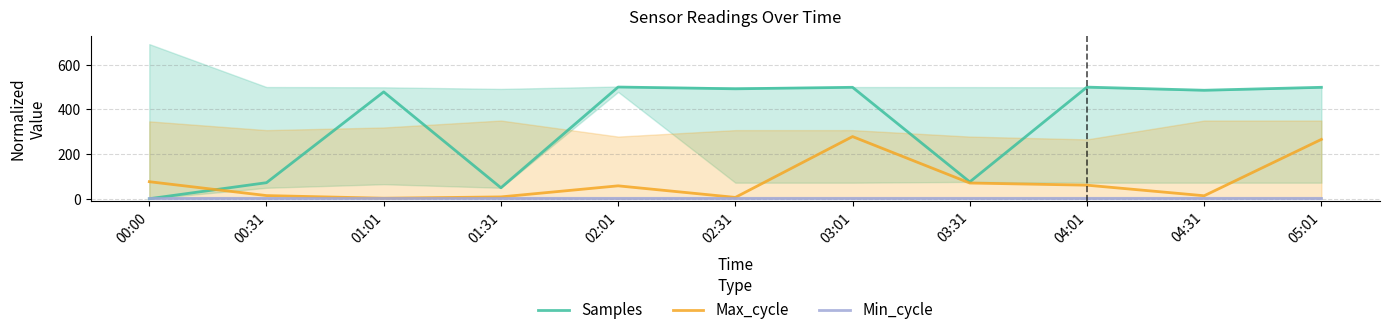

Reading left to right, what are all the values shown in this chart?

Samples: 00:00=0.0	00:31=71.8	01:01=478.2	01:31=49.0	02:01=500.0	02:31=492.1	03:01=498.8	03:31=75.3	04:01=499.6	04:31=485.6	05:01=498.8
Max_cycle: 00:00=76.2	00:31=14.1	01:01=2.2	01:31=8.1	02:01=57.7	02:31=5.9	03:01=278.2	03:31=70.3	04:01=60.7	04:31=13.3	05:01=265.6
Min_cycle: 00:00=2.0	00:31=2.0	01:01=2.0	01:31=2.0	02:01=2.0	02:31=2.0	03:01=2.0	03:31=2.0	04:01=2.0	04:31=2.0	05:01=2.0